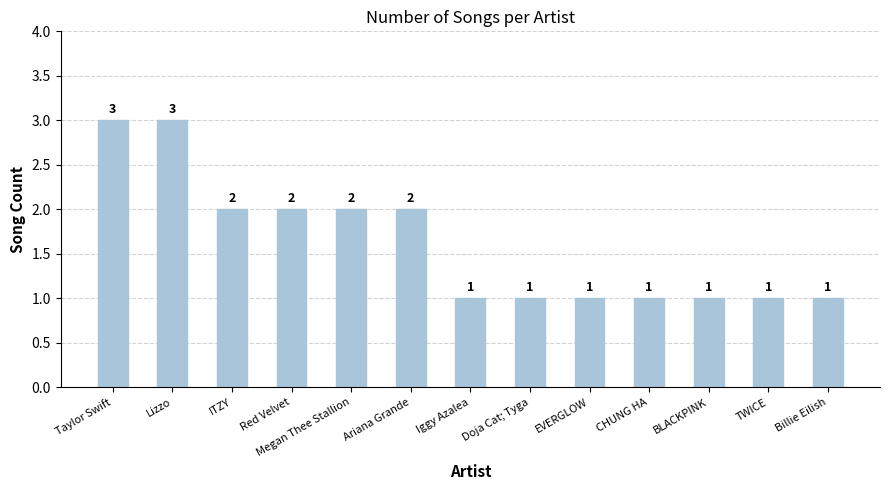

The value at TWICE is 2. True or false?

False